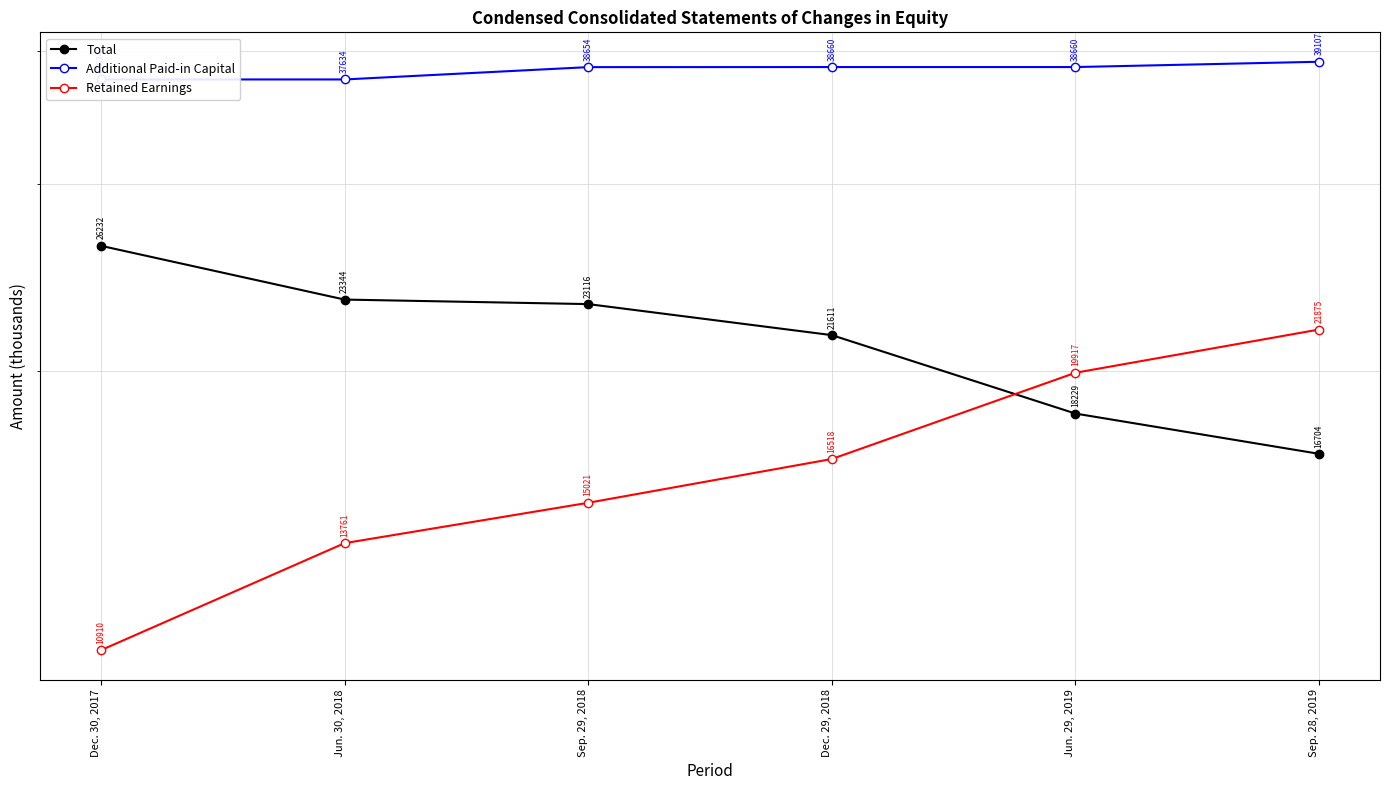

What is the sum of all Additional Paid-in Capital values?

230349